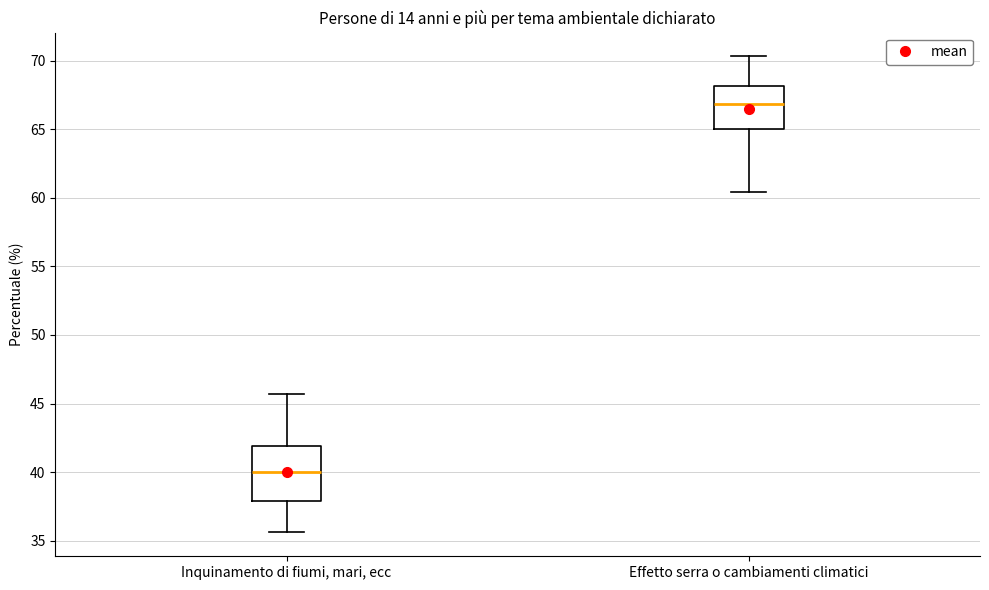

Where is the lower edge of the box for Effetto serra o cambiamenti climatici on the y-axis? The values are not printed on the chart, so give them approximately, as read against the axis.

65.0